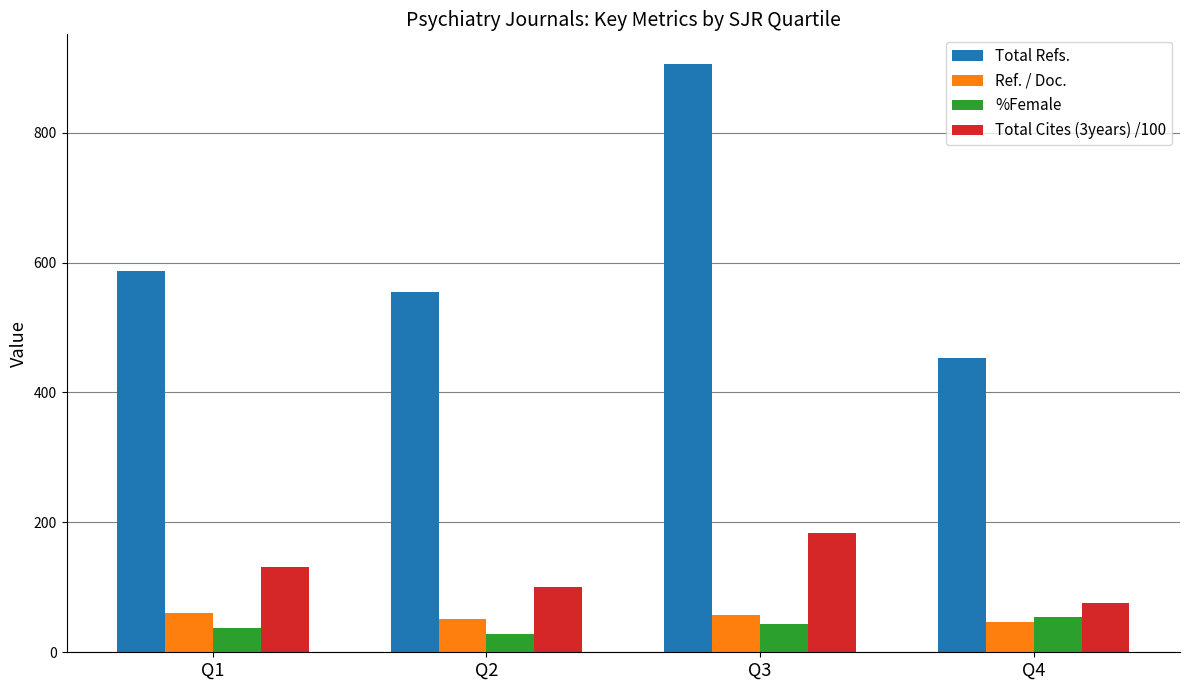

What is the lowest value of the Total Refs. series?

453.0